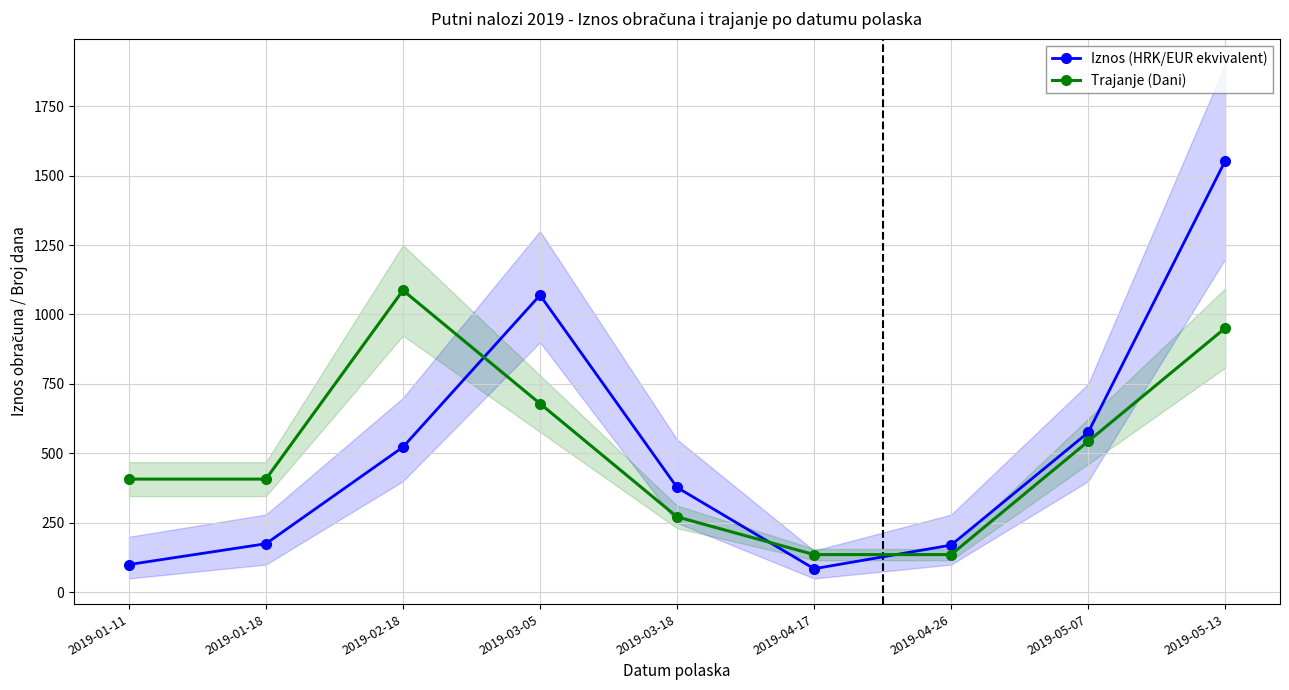

Reading left to right, extract all data points from this chart.

Iznos (HRK/EUR ekvivalent): 100.0	175.0	522.9	1069.6	377.5	85.0	170.0	575.3	1552.7
Trajanje (Dani): 407.6	407.6	1086.9	679.3	271.7	135.9	135.9	543.4	951.0